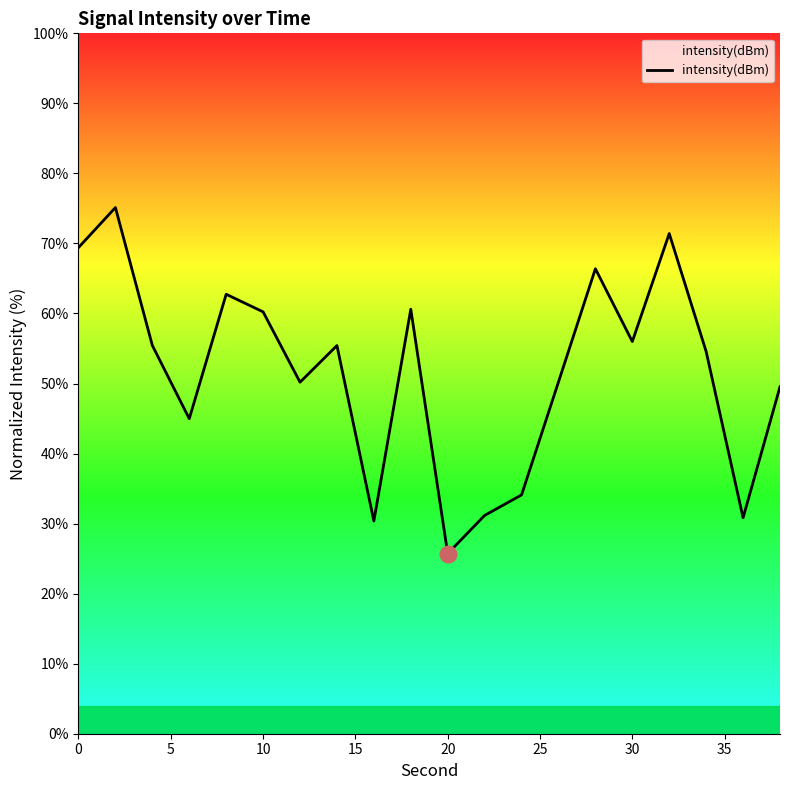

What is the smallest value displayed?

25.7